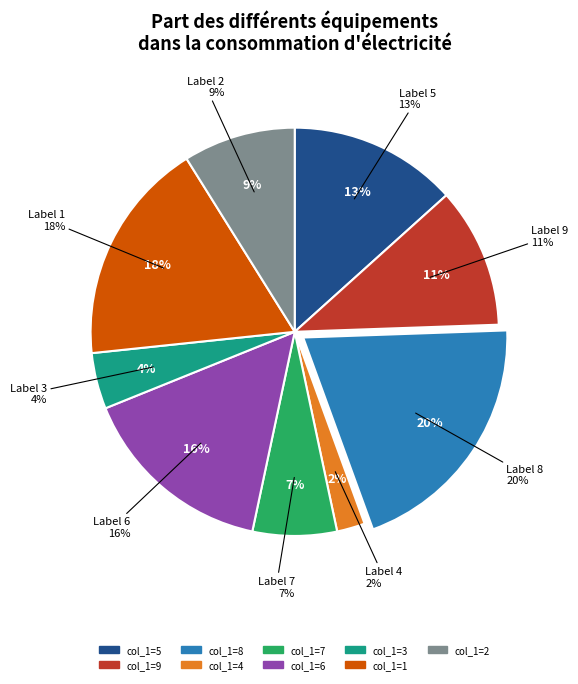

Does 6 represent more than half of the total?

No